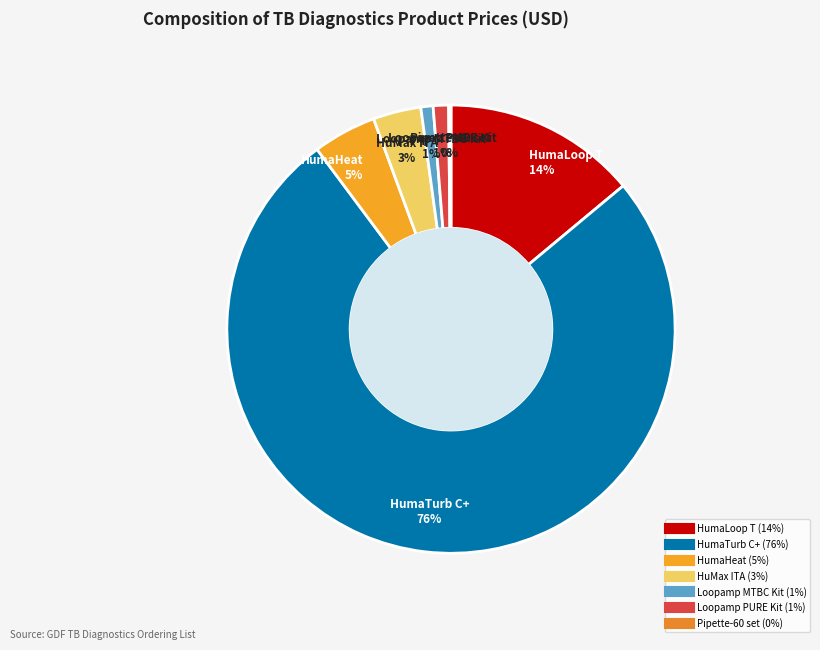

Which slice is the largest?

HumaTurb C+